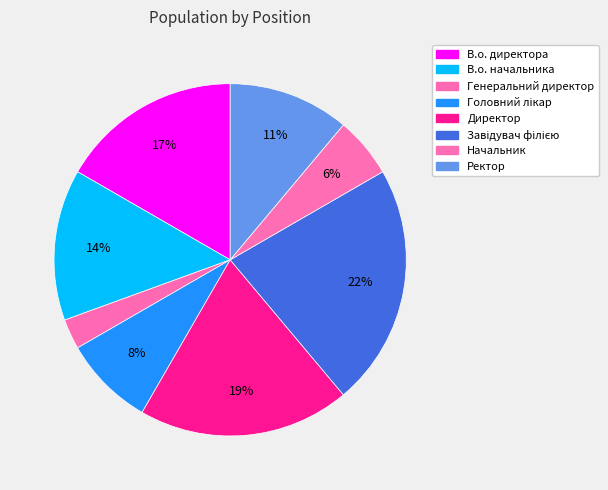

How many segments does this pie chart have?

8